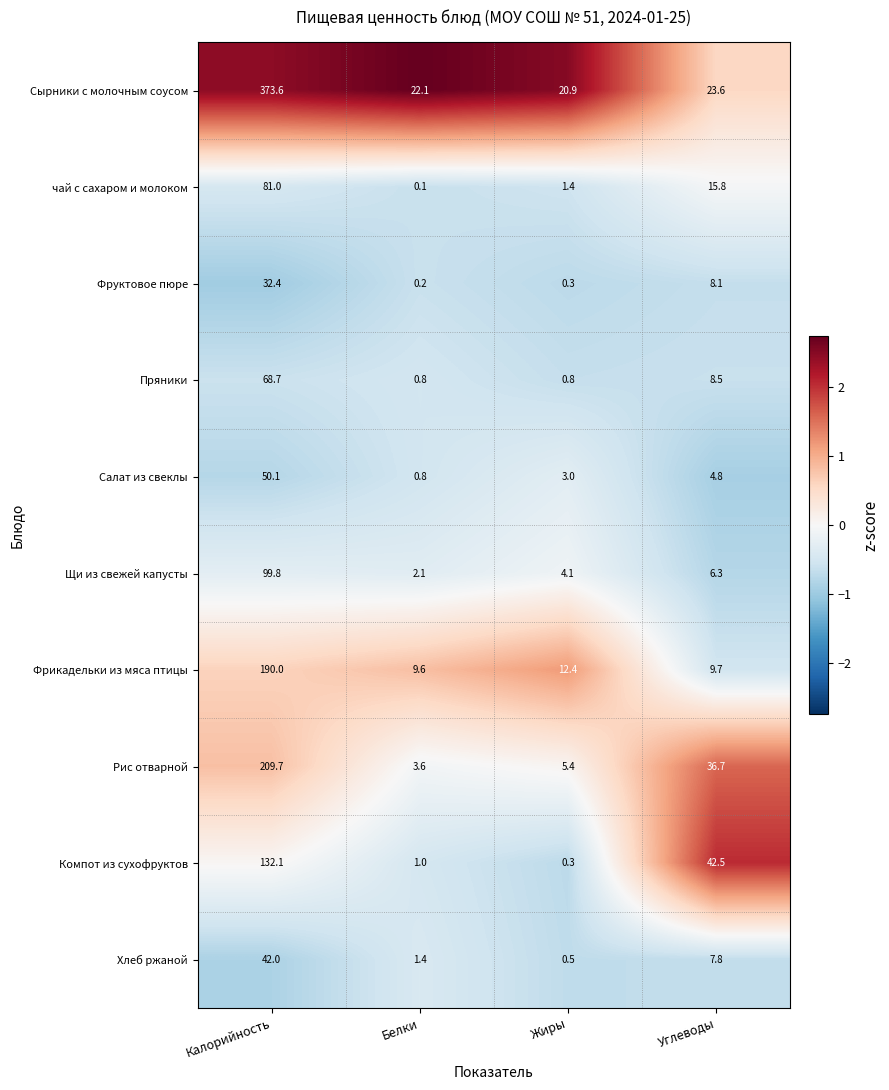

What is the approximate value of Фрикадельки из мяса птицы at Углеводы?

9.7